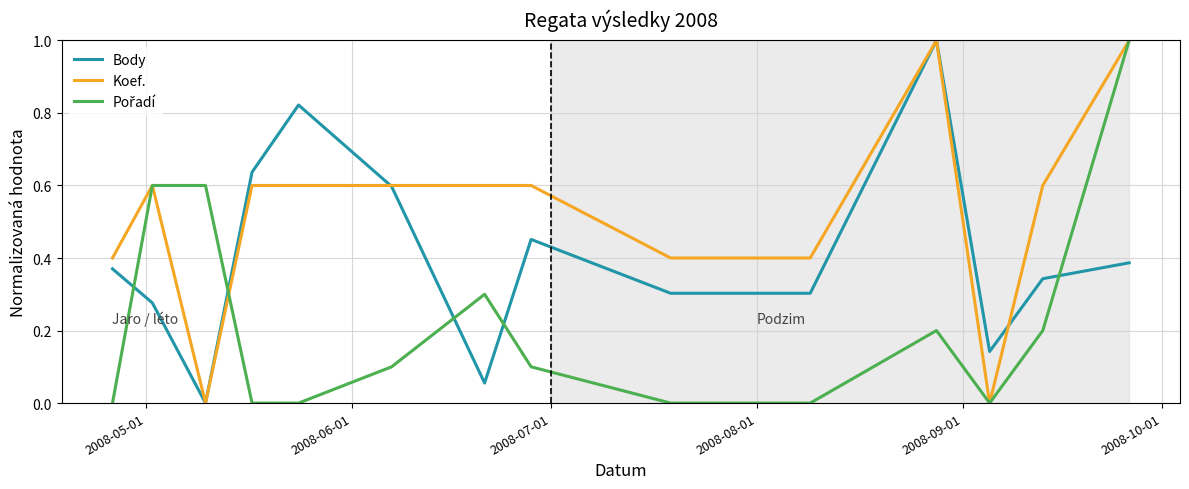

What is the maximum value shown in the chart?

1.0